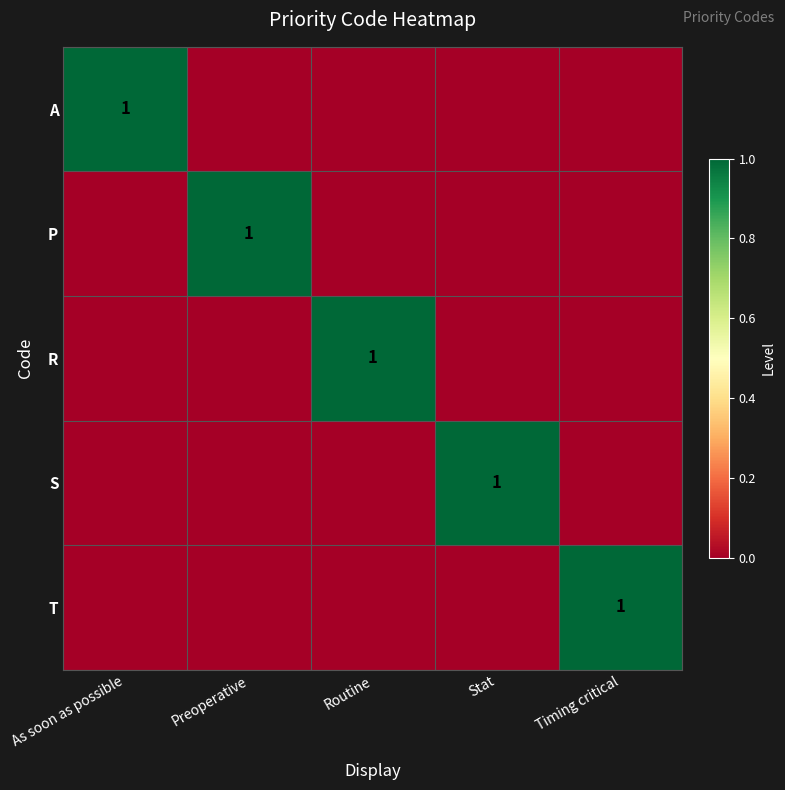

The value of R at Routine is 1. True or false?

True